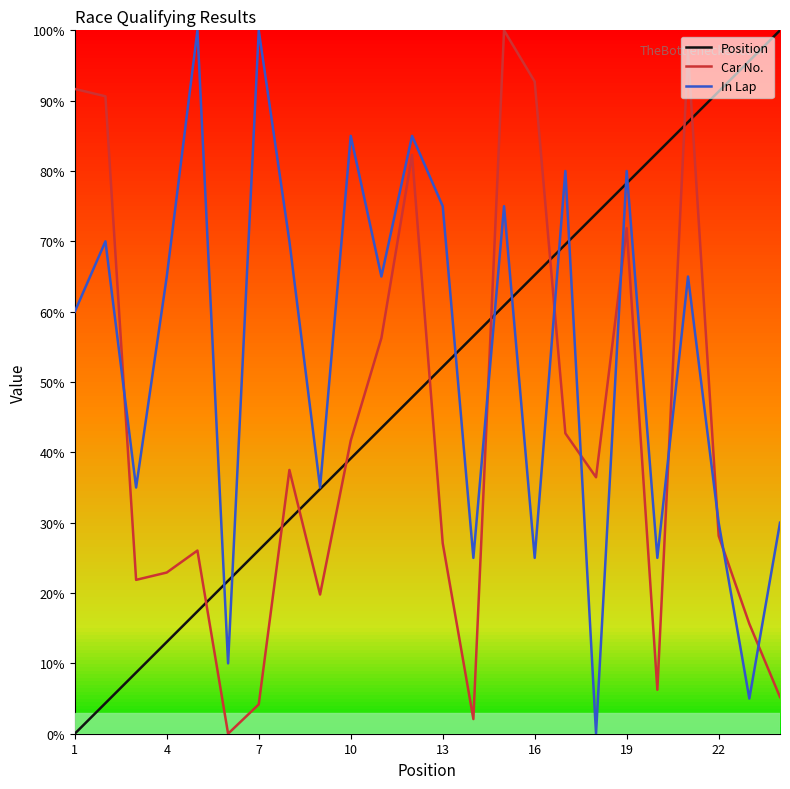

After their last crossing, which series has the higher values: Position or Car No.?

Position